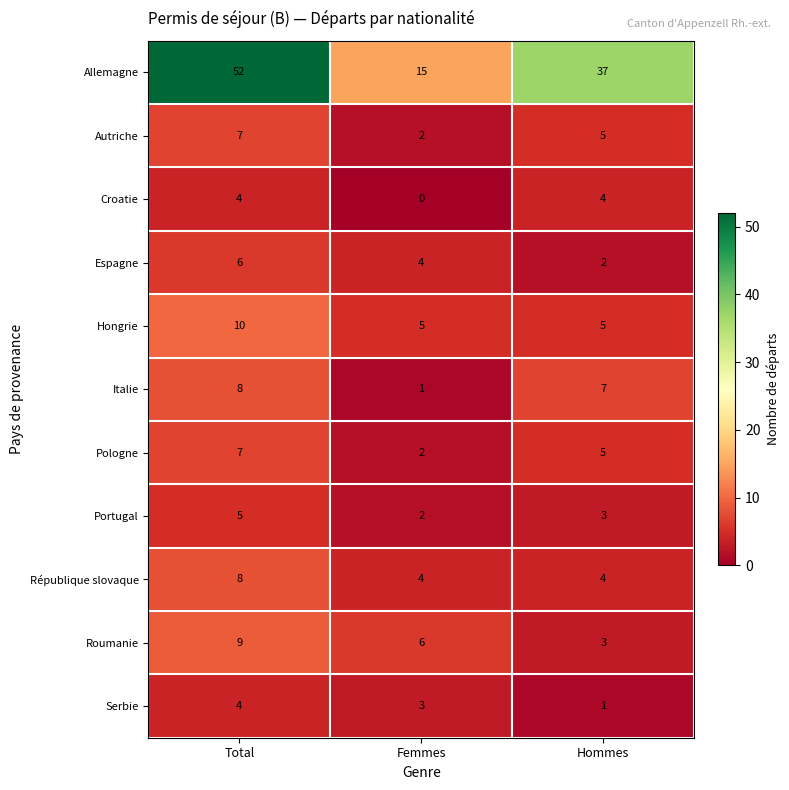

Read the Hongrie value at Femmes.

5